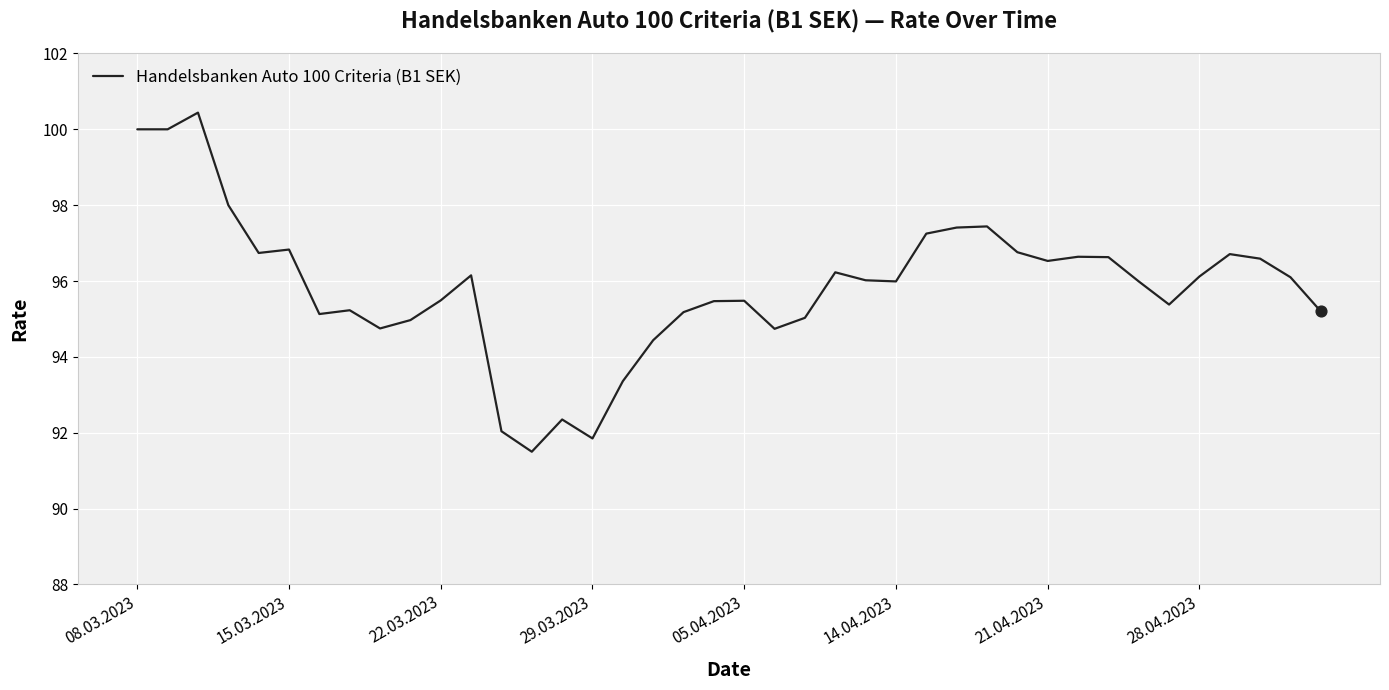

What is the minimum value shown in the chart?

91.5